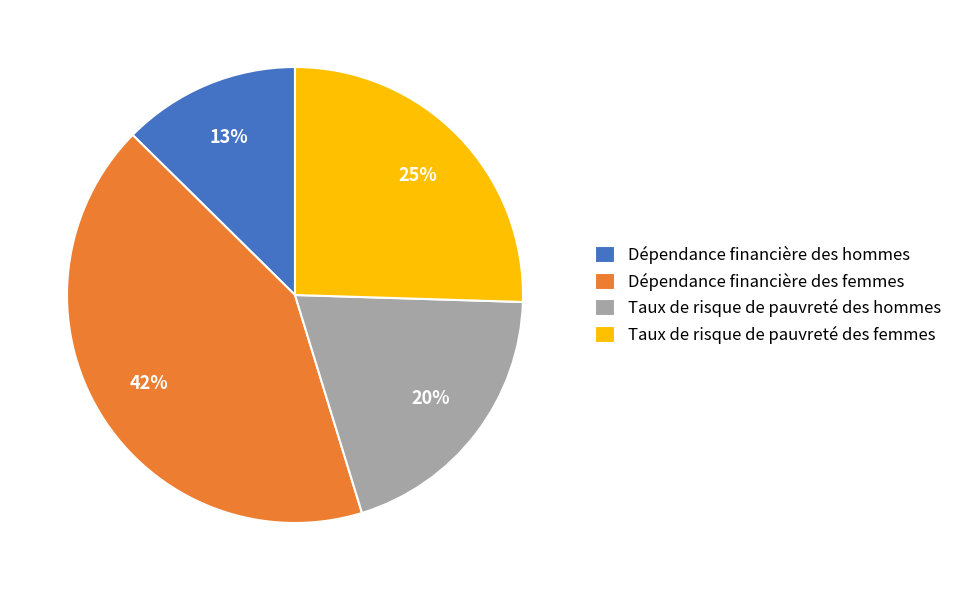

To the nearest percent, what is the difference between the Dépendance financière des femmes and Taux de risque de pauvreté des femmes slice percentages?

17%